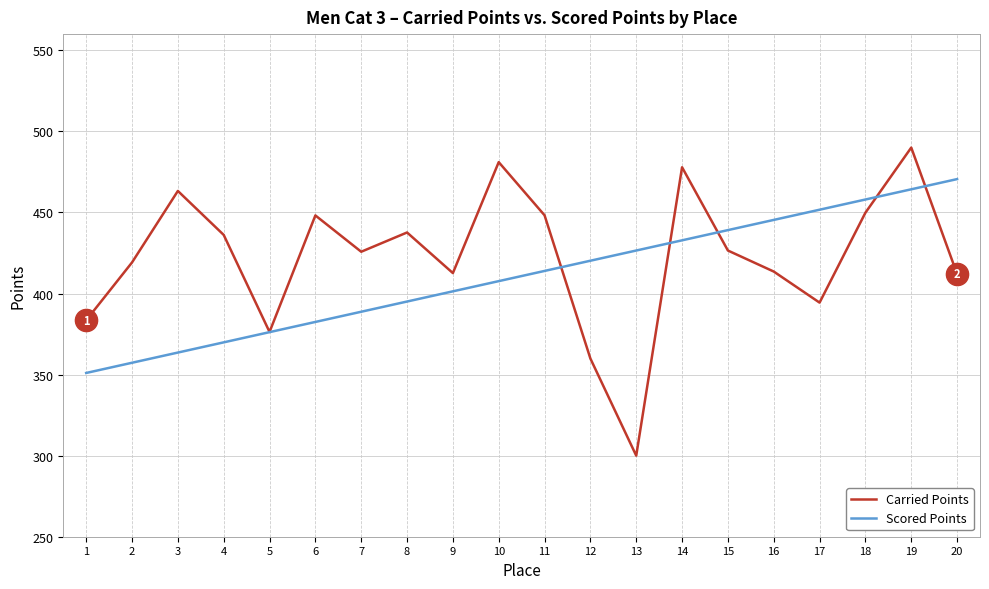

What is the total value across all series at 7?

814.5